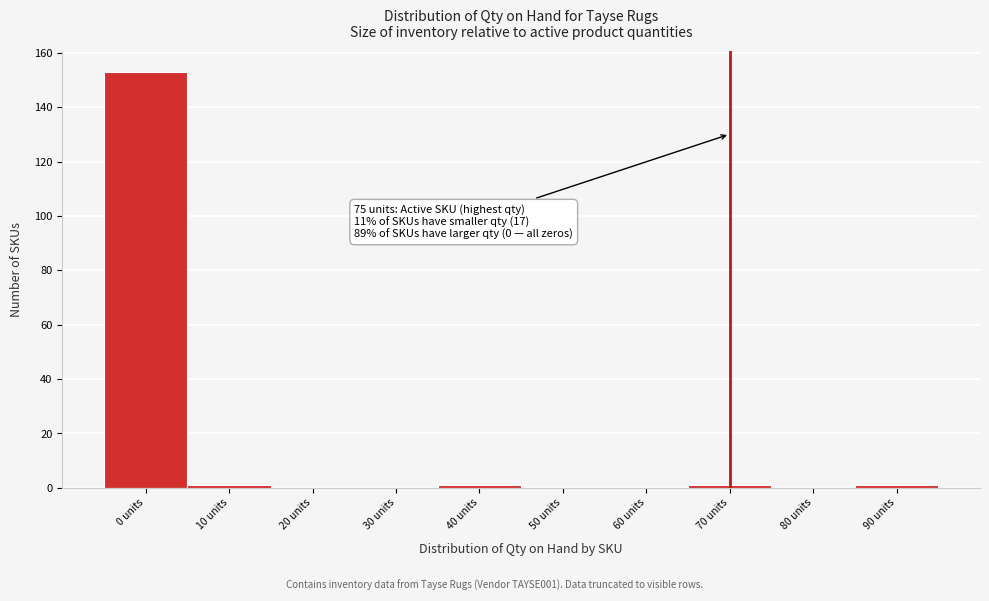

Reading left to right, what are all the values shown in this chart?

0 units=153	10 units=1	20 units=0	30 units=0	40 units=1	50 units=0	60 units=0	70 units=1	80 units=0	90 units=1